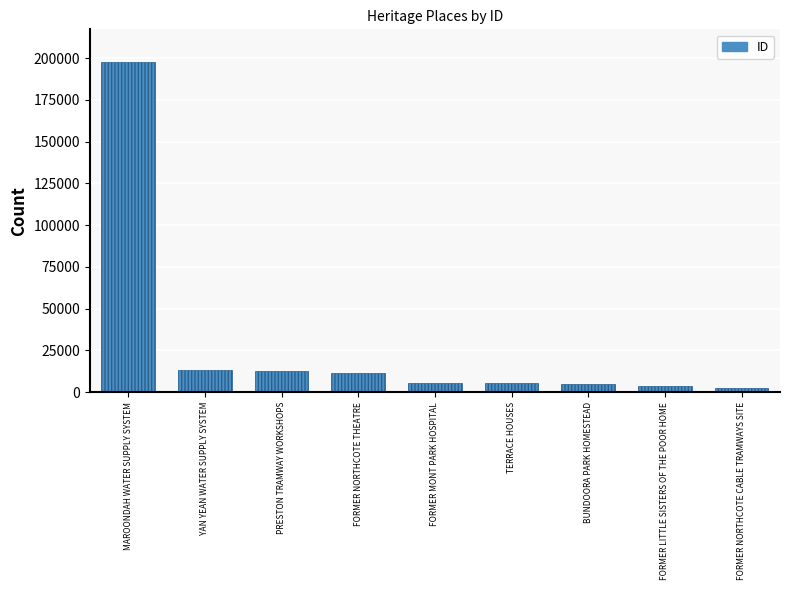

What is the value of the 9th bar from the left?

2148